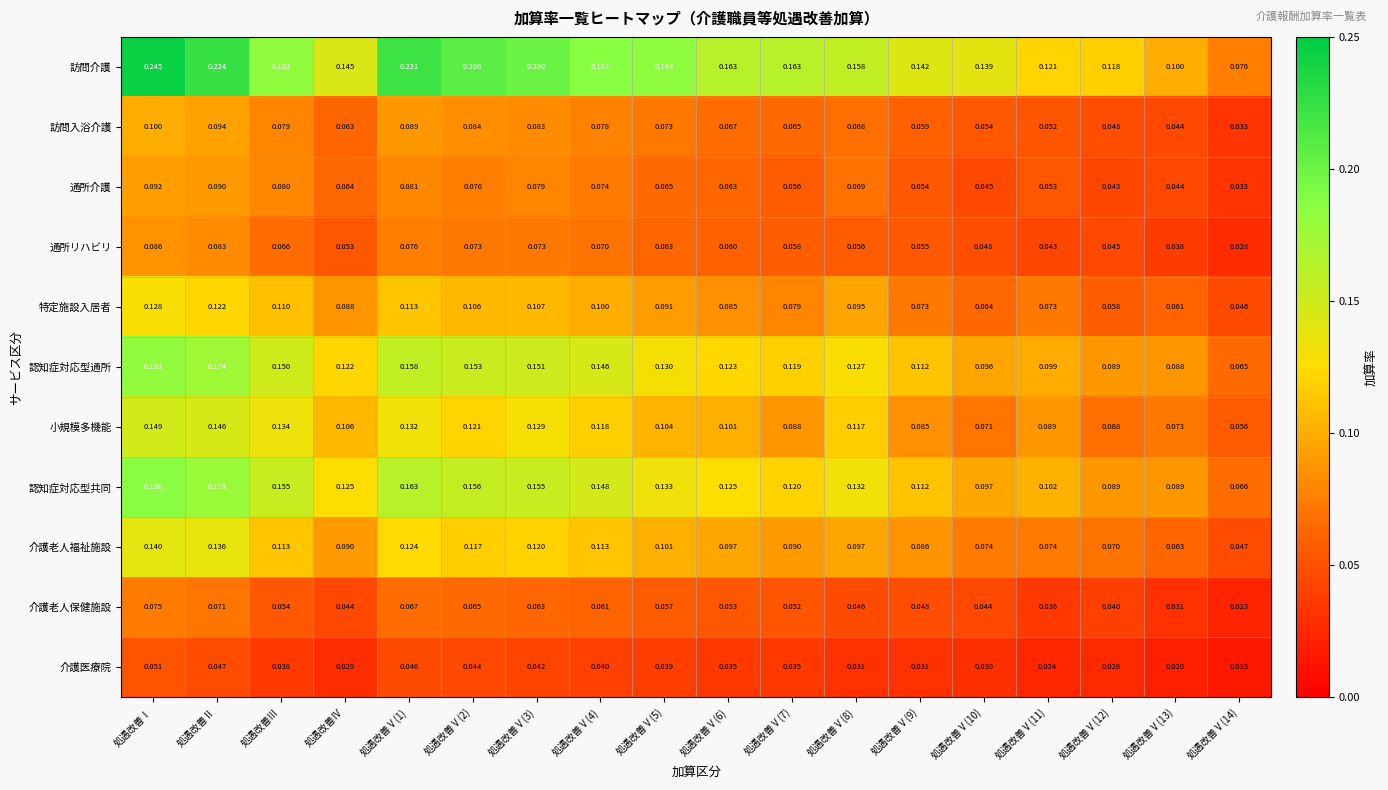

Which series has the largest total across all categories?

訪問介護